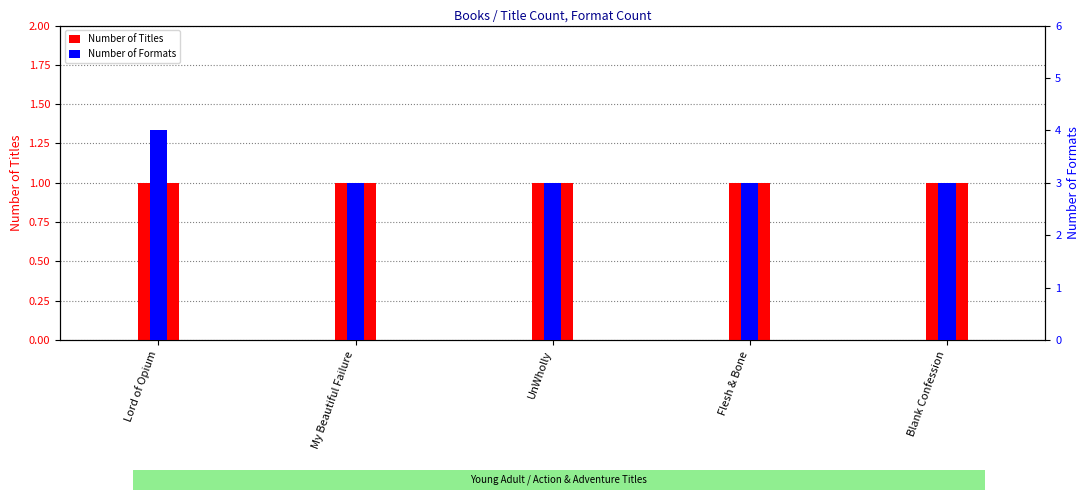

Is the value of Number of Titles at Lord of Opium greater than the value of Number of Formats at Flesh & Bone?

No